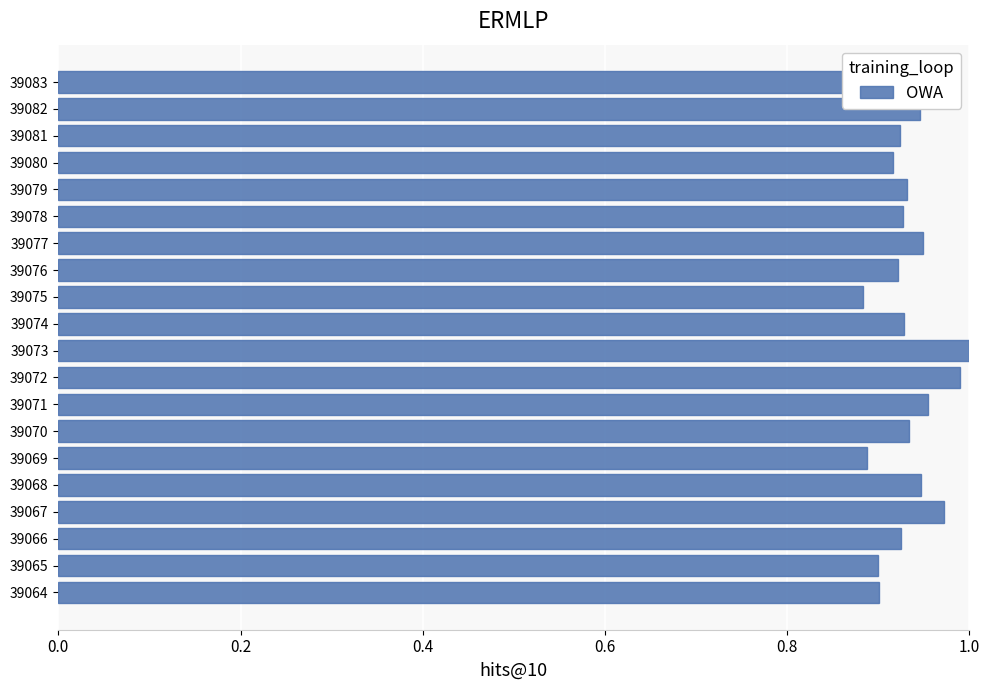

What is the sum of the values at 39080 and 39070?

1.8